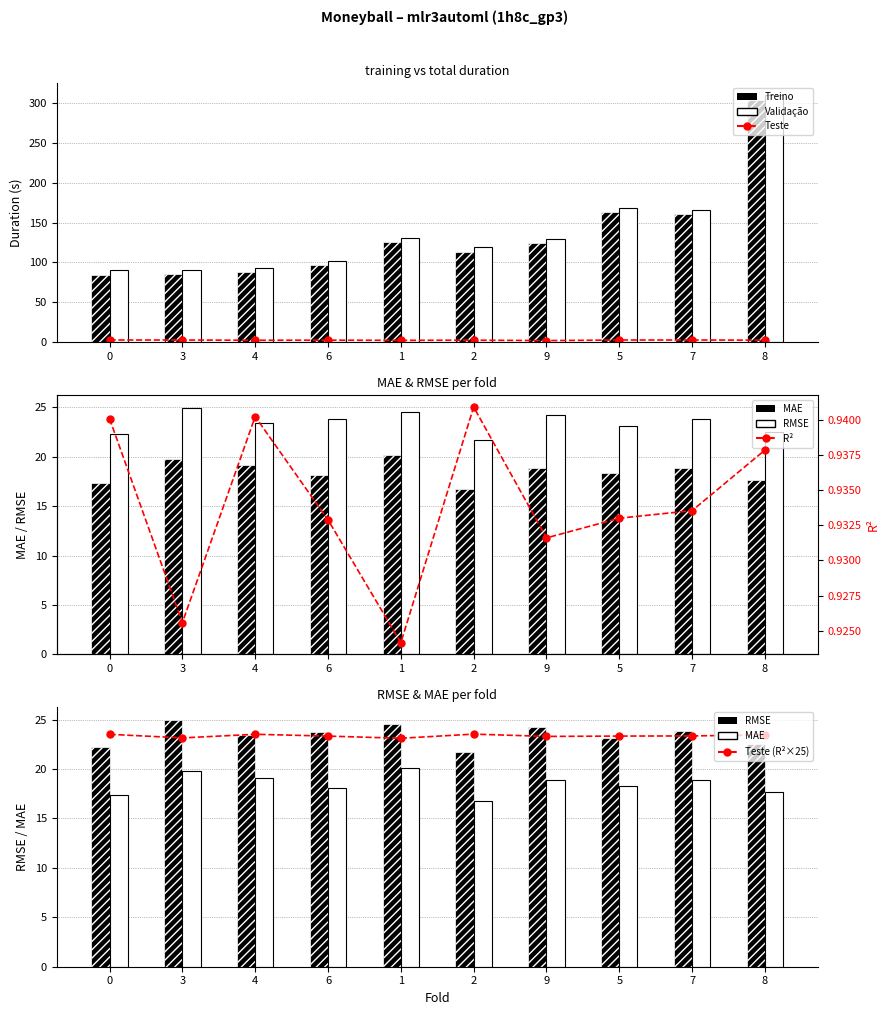

What is the difference between the Treino values at 0 and 4?

1.2